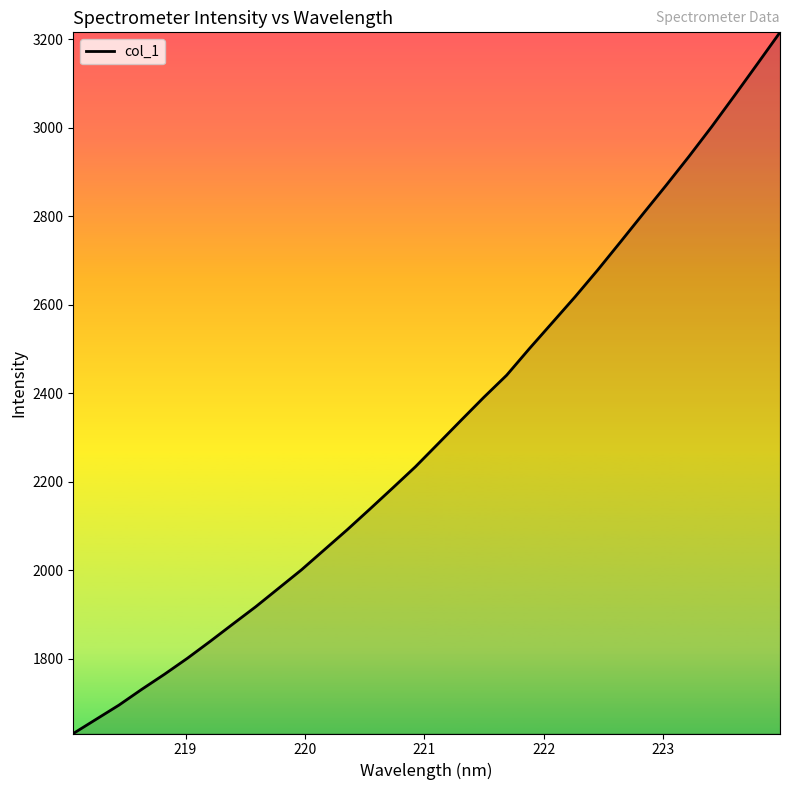

What is the difference between the maximum and minimum values?

1584.9